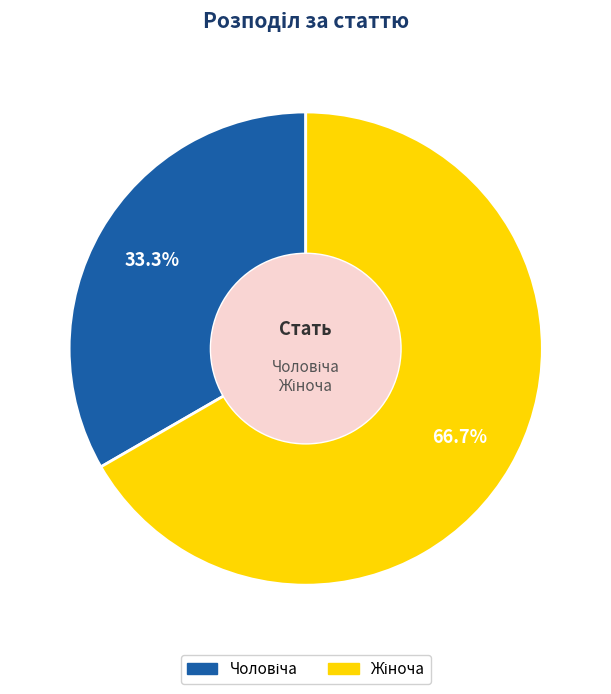

To the nearest percent, what is the difference between the largest and smallest slice percentages?

33%